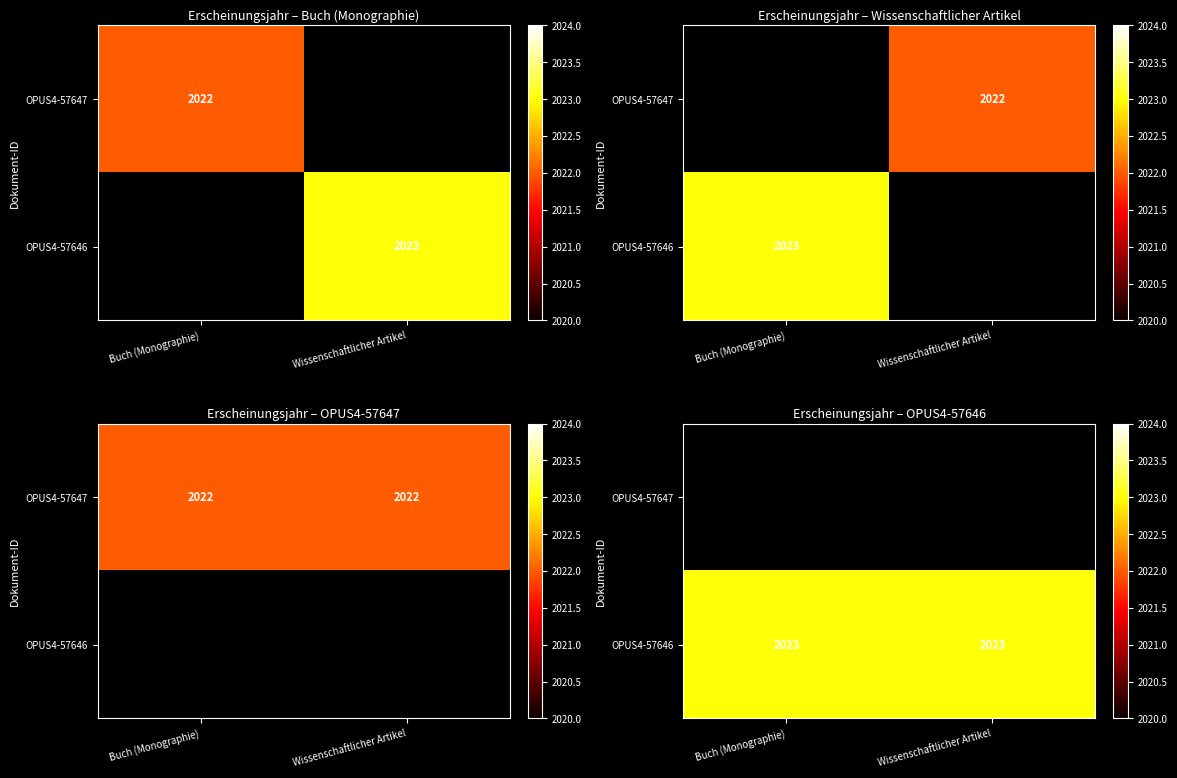

Which series has the largest range (max minus min)?

OPUS4-57646